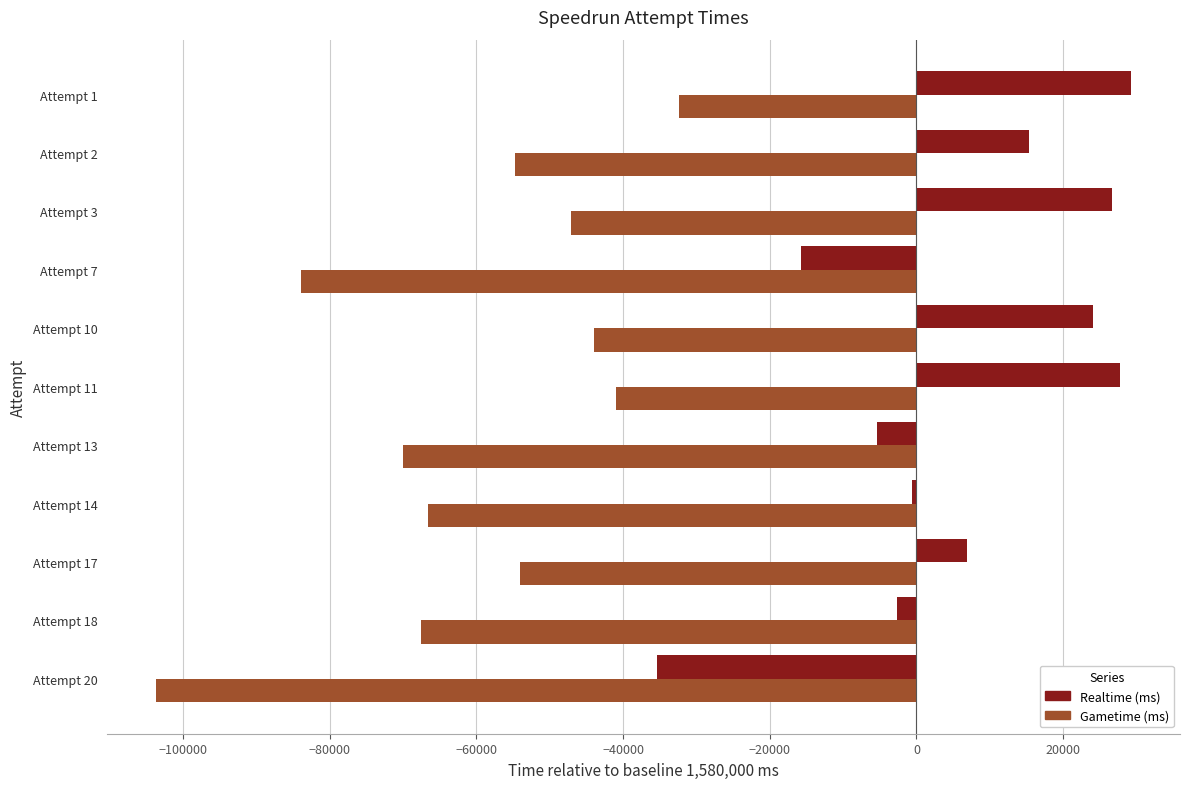

The value of Gametime (ms) at Attempt 14 is -89489. True or false?

False